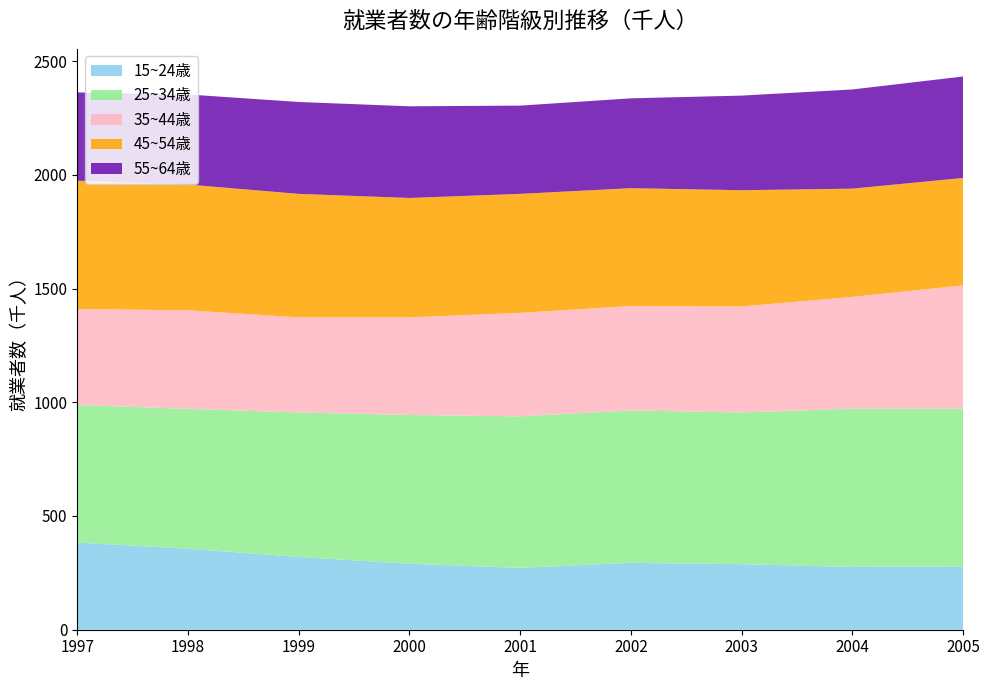

Reading left to right, list all the values displayed in this chart.

15~24歳: 1997=383	1998=356	1999=320	2000=290	2001=272	2002=294	2003=288	2004=276	2005=279
25~34歳: 1997=605	1998=615	1999=635	2000=654	2001=666	2002=670	2003=667	2004=696	2005=693
35~44歳: 1997=422	1998=433	1999=418	2000=429	2001=455	2002=459	2003=466	2004=491	2005=542
45~54歳: 1997=564	1998=553	1999=543	2000=525	2001=523	2002=518	2003=511	2004=476	2005=472
55~64歳: 1997=388	1998=396	1999=404	2000=403	2001=388	2002=395	2003=416	2004=436	2005=446